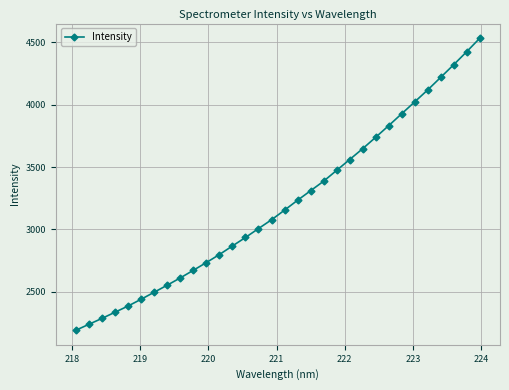

What is the value of the 8th point from the left?

2554.0